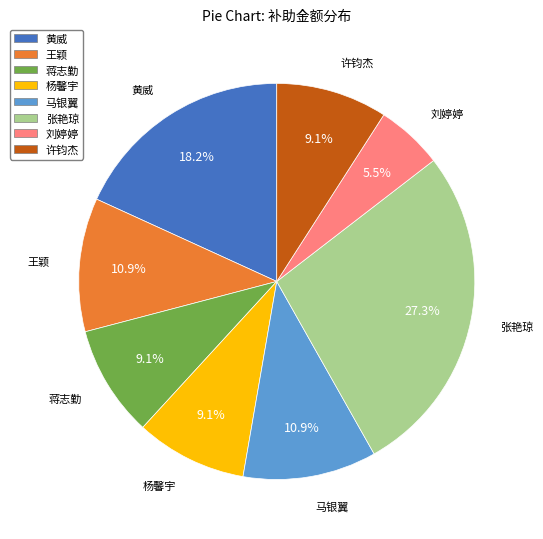

Is it true that 杨馨宇 is 9% of the pie?

True